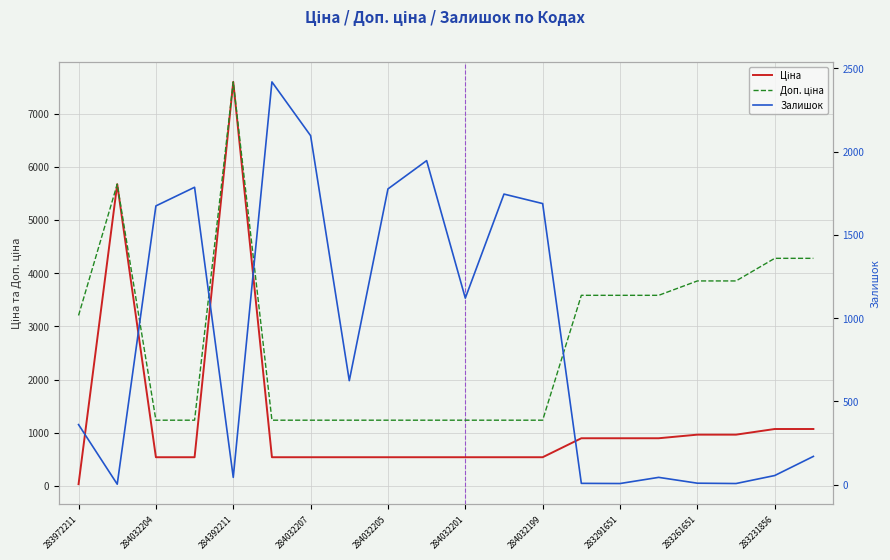

How many lines are shown in the chart?

3